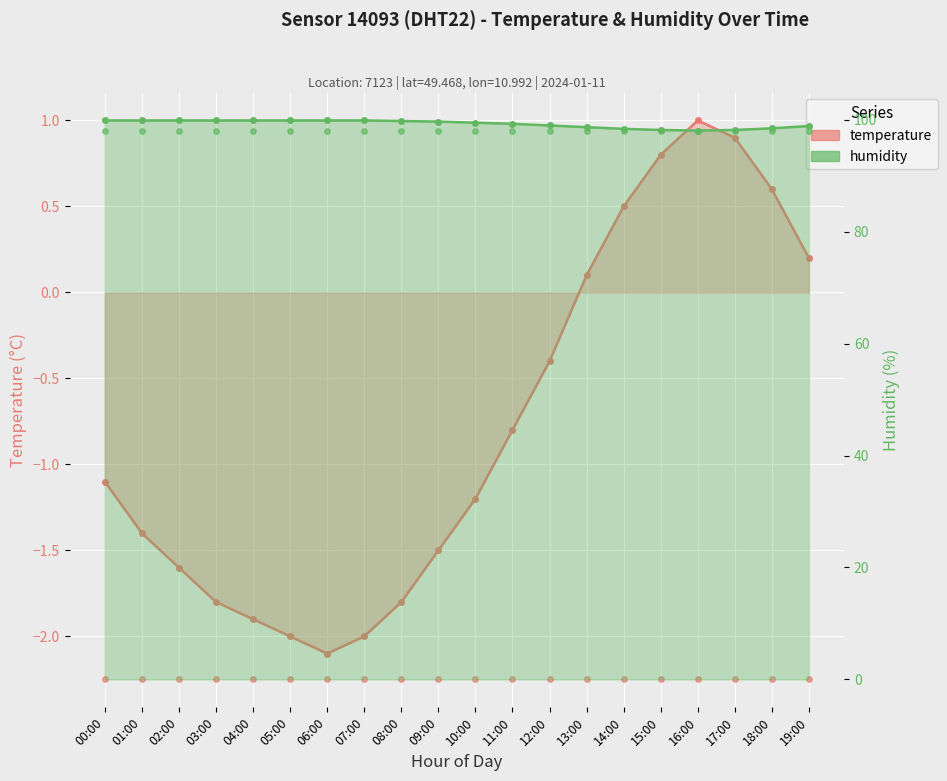

What are all the series names shown in the legend?

temperature, humidity